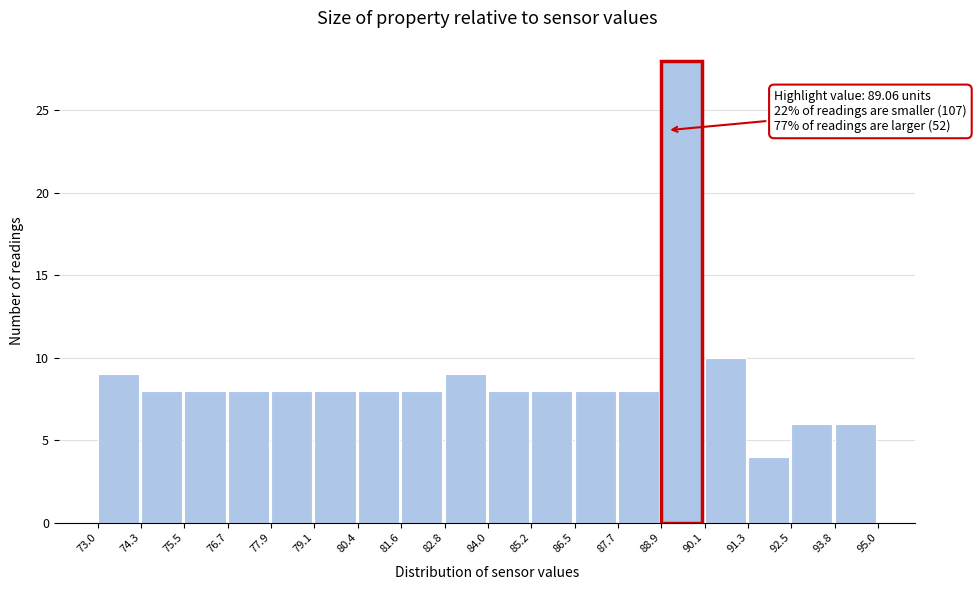

Which range on the x-axis has the tallest bar?

88.9 to 90.1